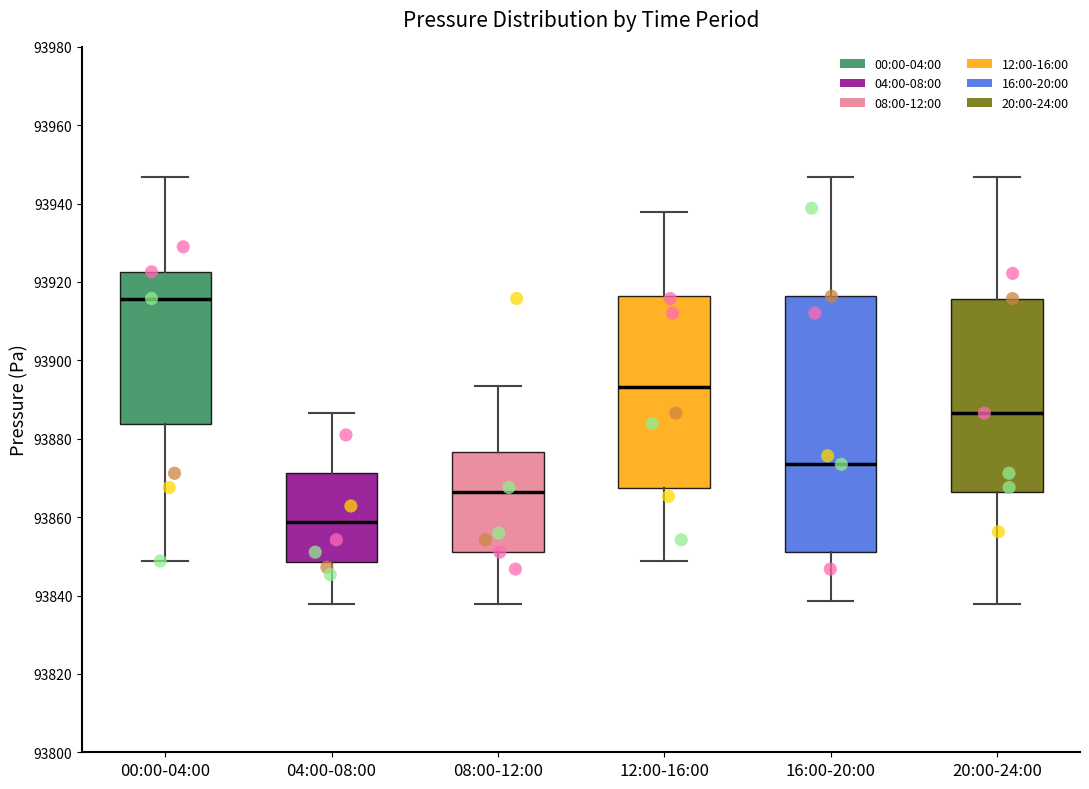

Which box is the tallest, from its lower edge to its upper edge?

16:00-20:00